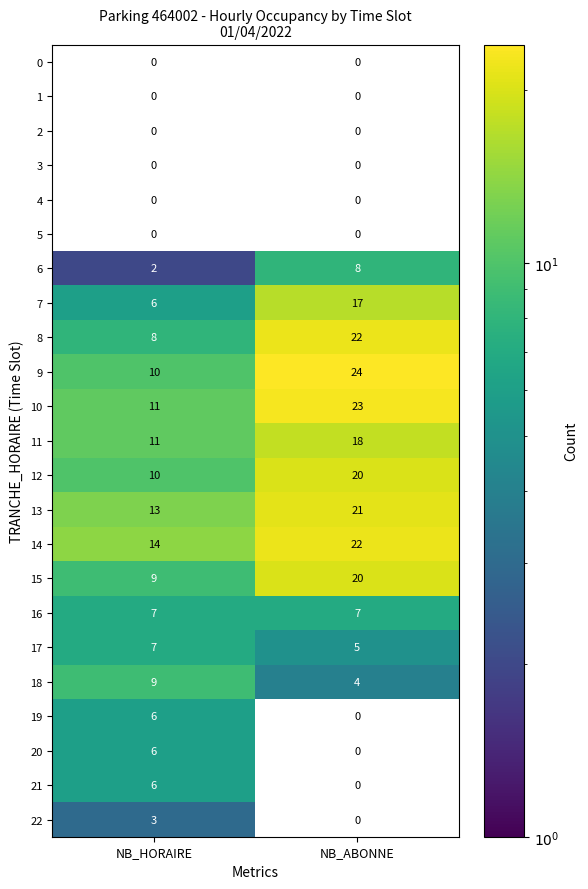

The 8 series shows 8.1 at NB_ABONNE. True or false?

False